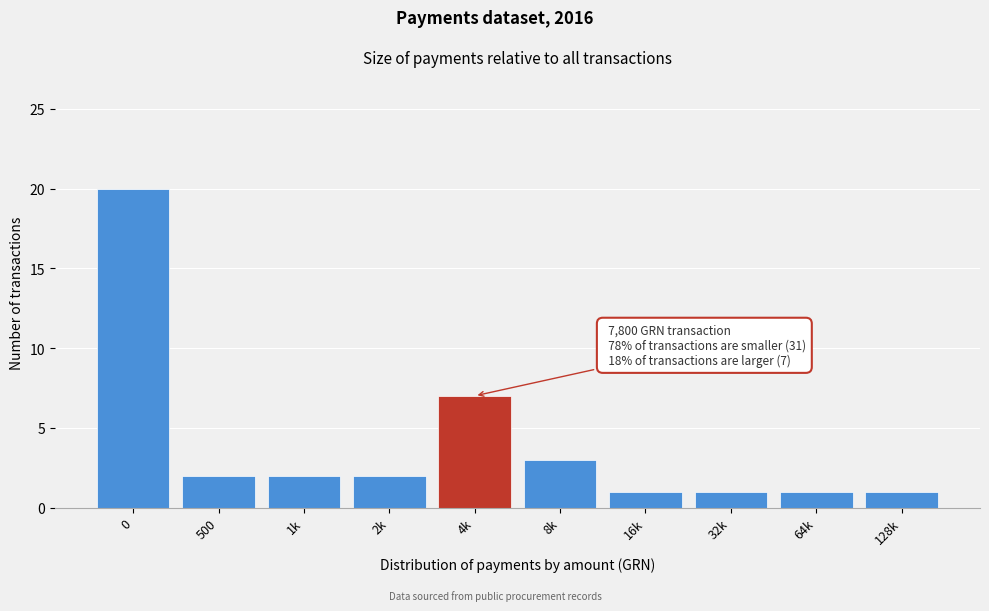

Reading left to right, transcribe all the data shown in this chart.

20	2	2	2	7	3	1	1	1	1